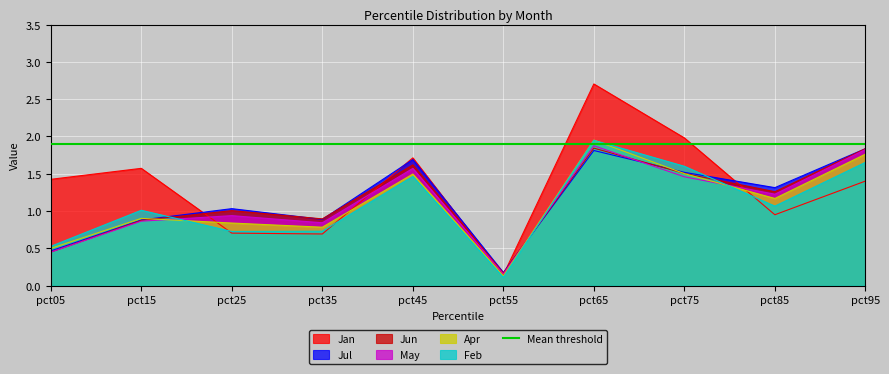

Reading left to right, list all the values displayed in this chart.

Jan: pct05=1.4	pct15=1.6	pct25=0.7	pct35=0.7	pct45=1.7	pct55=0.1	pct65=2.7	pct75=2.0	pct85=1.0	pct95=1.4
Feb: pct05=0.5	pct15=1.0	pct25=0.7	pct35=0.7	pct45=1.5	pct55=0.1	pct65=1.9	pct75=1.6	pct85=1.1	pct95=1.7
Apr: pct05=0.5	pct15=0.9	pct25=0.8	pct35=0.8	pct45=1.5	pct55=0.1	pct65=2.0	pct75=1.5	pct85=1.2	pct95=1.8
May: pct05=0.4	pct15=0.9	pct25=0.9	pct35=0.8	pct45=1.6	pct55=0.2	pct65=1.9	pct75=1.5	pct85=1.2	pct95=1.8
Jun: pct05=0.5	pct15=0.9	pct25=1.0	pct35=0.9	pct45=1.6	pct55=0.2	pct65=1.8	pct75=1.5	pct85=1.3	pct95=1.8
Jul: pct05=0.5	pct15=0.9	pct25=1.0	pct35=0.9	pct45=1.7	pct55=0.2	pct65=1.8	pct75=1.5	pct85=1.3	pct95=1.8